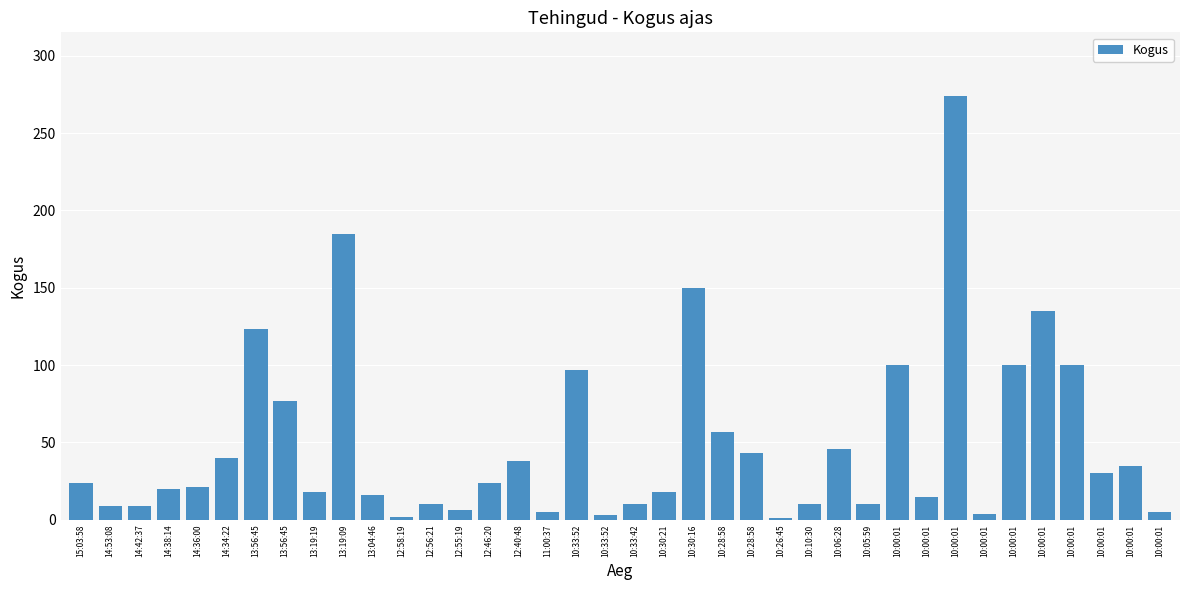

Reading left to right, extract all data points from this chart.

24	9	9	20	21	40	123	77	18	185	16	2	10	6	24	38	5	97	3	10	18	150	57	43	1	10	46	10	100	15	274	4	100	135	100	30	35	5